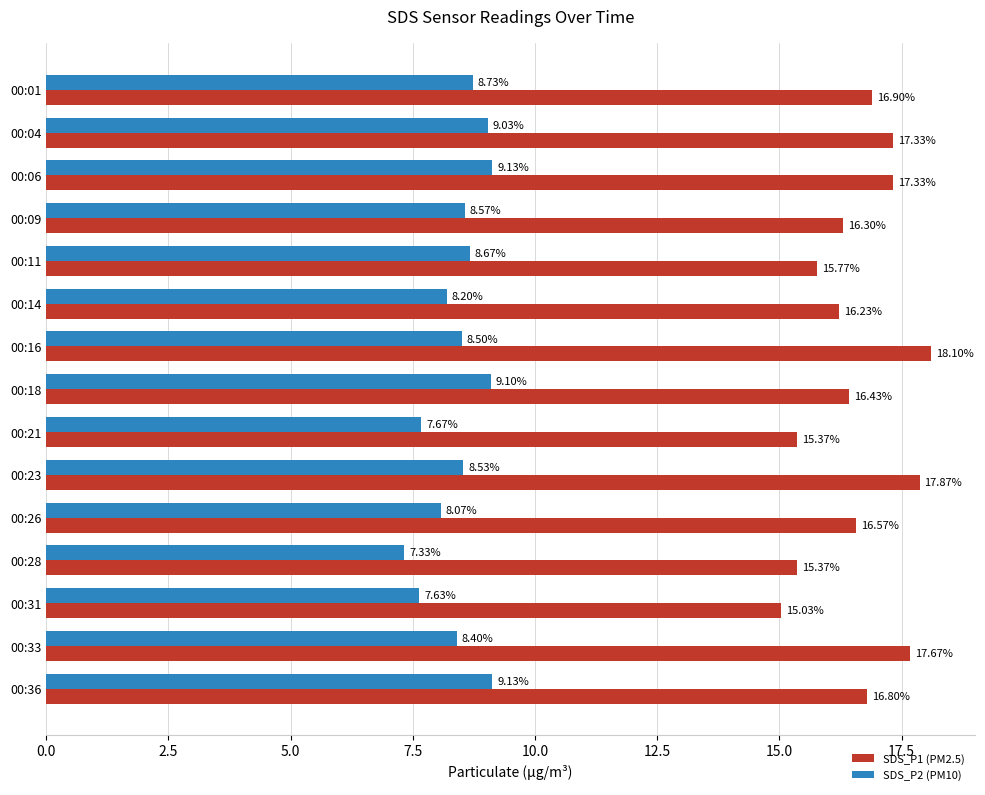

What is the average value of the SDS_P1 (PM2.5) series?

16.6